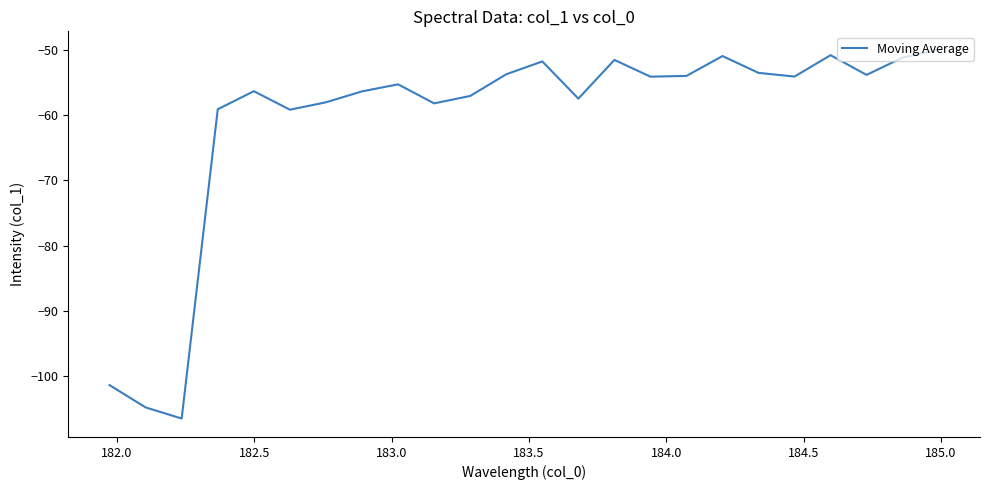

What is the greatest value displayed?

-50.0